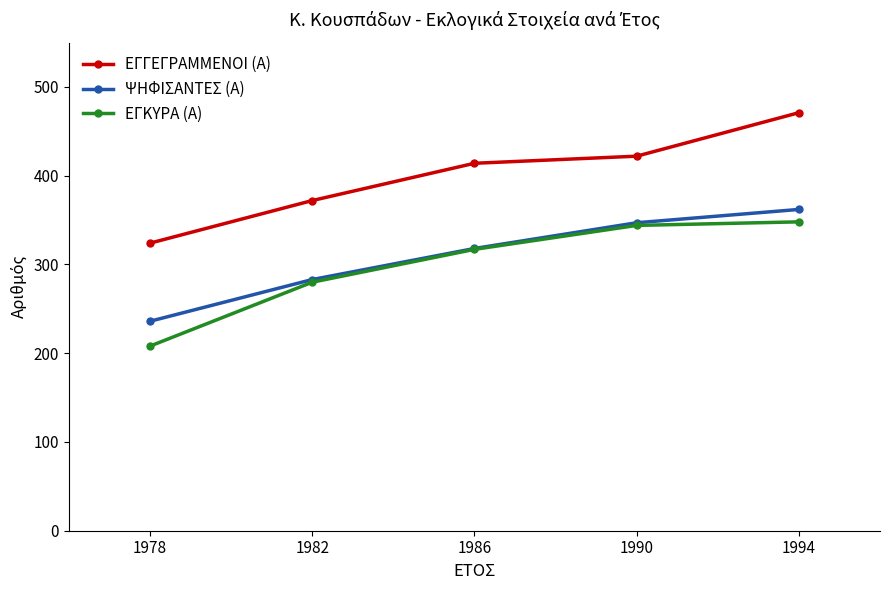

The ΕΓΓΕΓΡΑΜΜΕΝΟΙ (Α) series shows 471 at 1994. True or false?

True